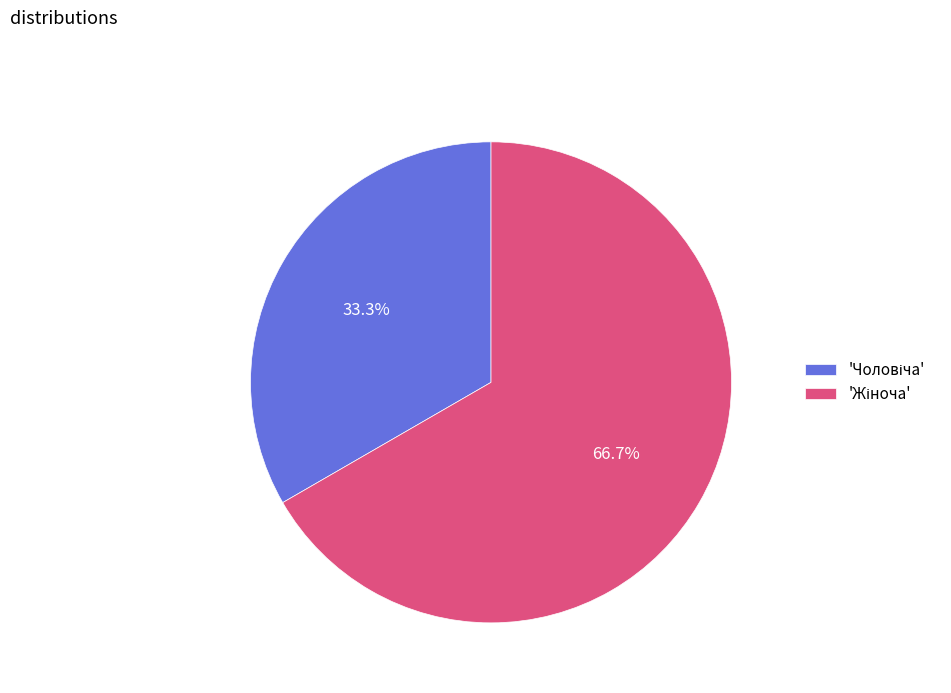

Does any single category account for the majority?

Yes